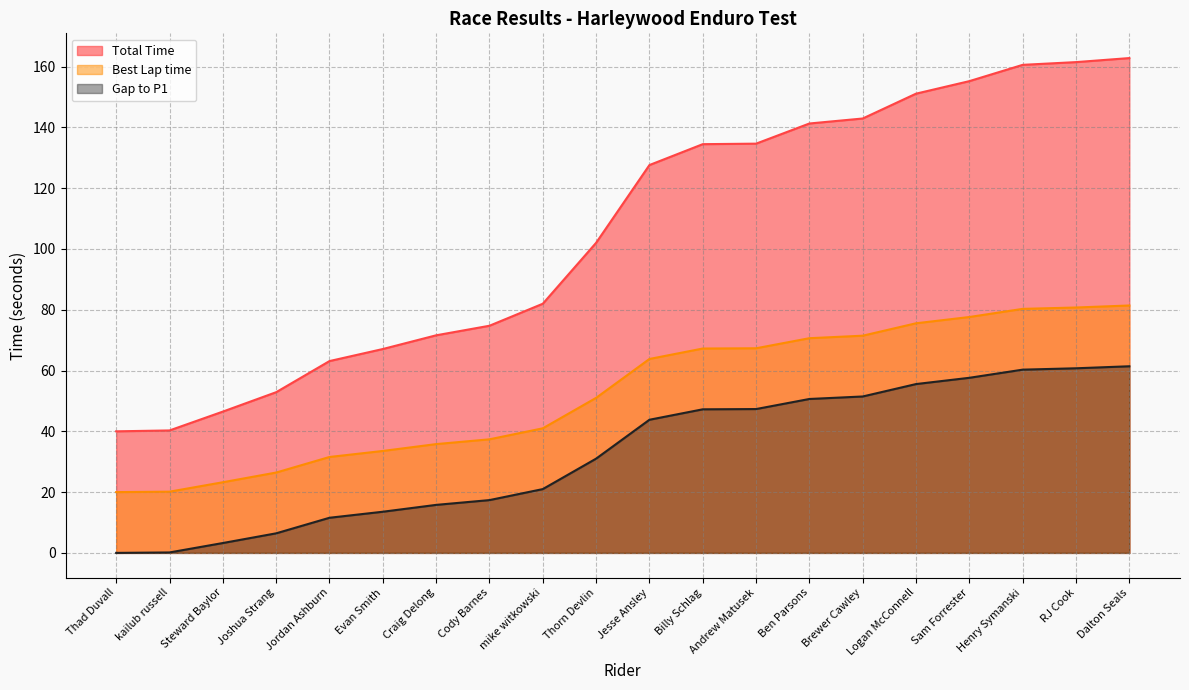

Reading left to right, transcribe all the data shown in this chart.

Total Time: Thad Duvall=40.0	kailub russell=40.3	Steward Baylor=46.5	Joshua Strang=52.9	Jordan Ashburn=63.1	Evan Smith=67.1	Craig Delong=71.6	Cody Barnes=74.7	mike witkowski=82.0	Thorn Devlin=102.0	Jesse Ansley=127.6	Billy Schlag=134.5	Andrew Matusek=134.7	Ben Parsons=141.3	Brewer Cawley=142.9	Logan McConnell=151.1	Sam Forrester=155.2	Henry Symanski=160.6	RJ Cook=161.5	Dalton Seals=162.8
Best Lap time: Thad Duvall=20.0	kailub russell=20.1	Steward Baylor=23.2	Joshua Strang=26.4	Jordan Ashburn=31.6	Evan Smith=33.5	Craig Delong=35.8	Cody Barnes=37.4	mike witkowski=41.0	Thorn Devlin=51.0	Jesse Ansley=63.8	Billy Schlag=67.2	Andrew Matusek=67.3	Ben Parsons=70.6	Brewer Cawley=71.5	Logan McConnell=75.6	Sam Forrester=77.6	Henry Symanski=80.3	RJ Cook=80.7	Dalton Seals=81.4
Gap to P1: Thad Duvall=0.0	kailub russell=0.1	Steward Baylor=3.2	Joshua Strang=6.4	Jordan Ashburn=11.6	Evan Smith=13.5	Craig Delong=15.8	Cody Barnes=17.4	mike witkowski=21.0	Thorn Devlin=31.0	Jesse Ansley=43.8	Billy Schlag=47.2	Andrew Matusek=47.3	Ben Parsons=50.6	Brewer Cawley=51.5	Logan McConnell=55.6	Sam Forrester=57.6	Henry Symanski=60.3	RJ Cook=60.7	Dalton Seals=61.4